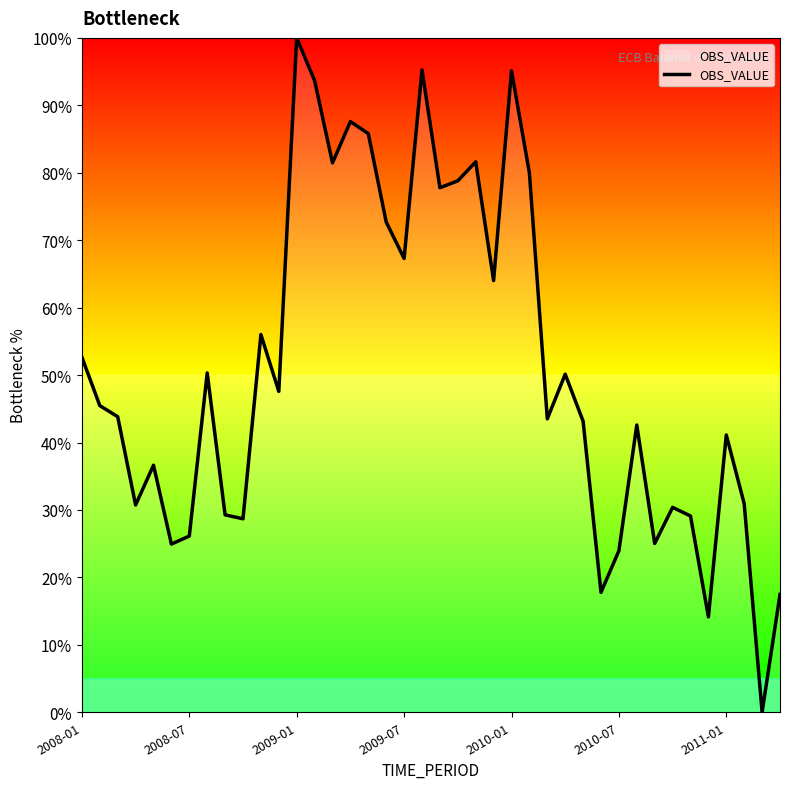

What is the difference between the maximum and minimum values?

100.0